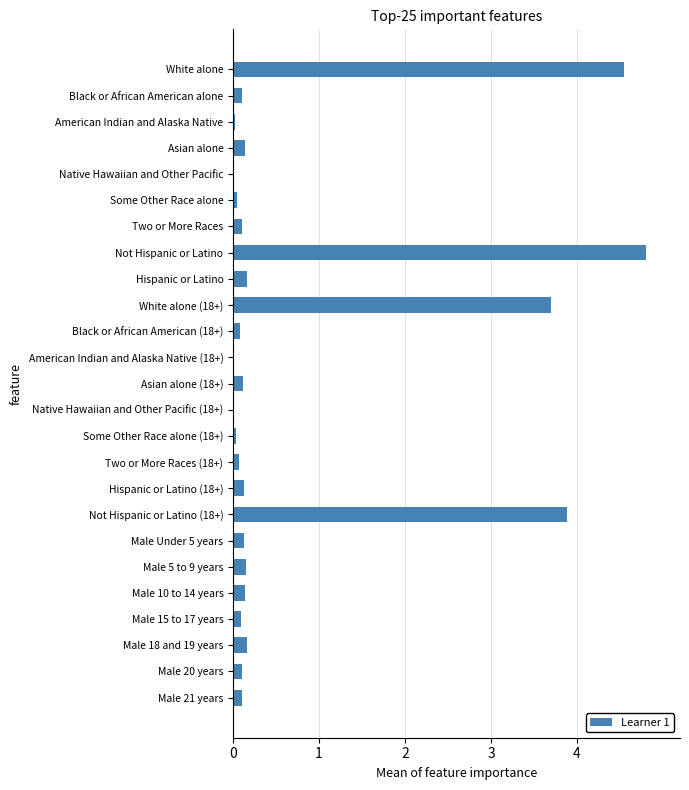

True or false: the data shows 0.1 at Asian alone (18+).

True